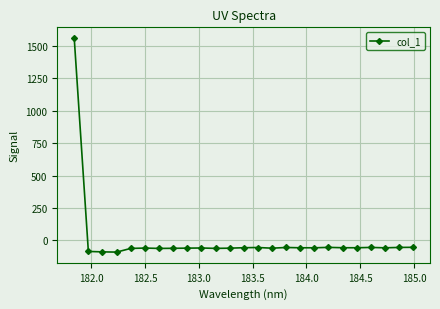

What is the maximum value shown in the chart?

1560.5